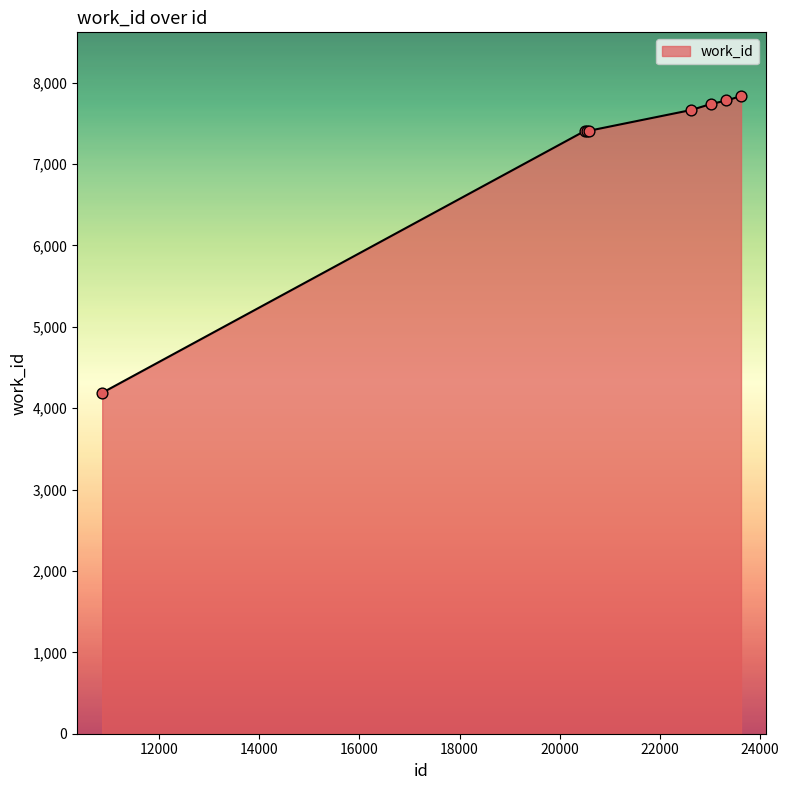

What is the minimum value shown in the chart?

4190